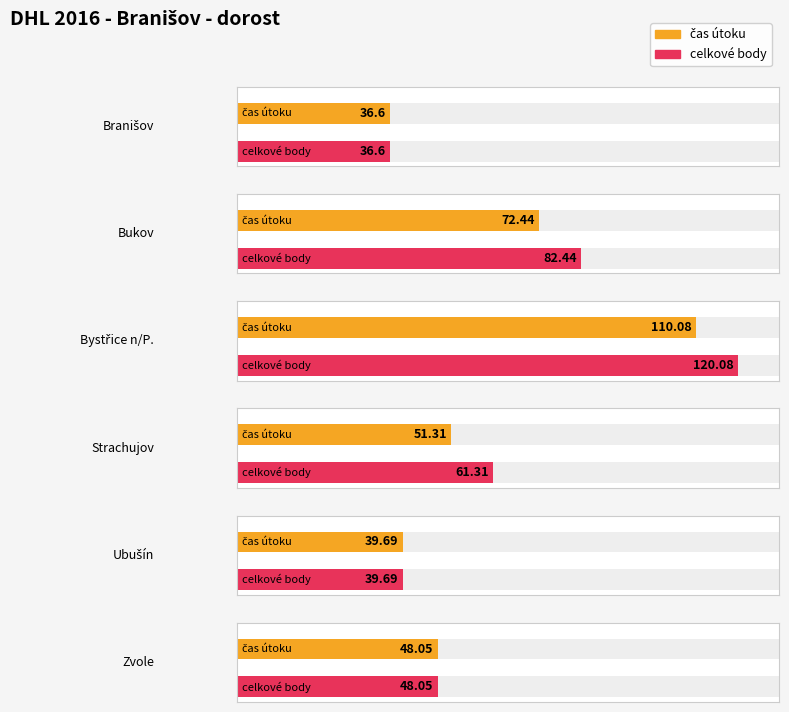

What is the label of the 3rd bar from the right?

Strachujov